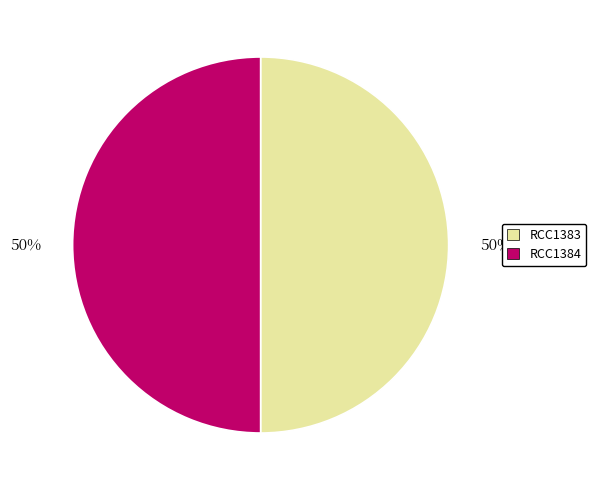

Is the sum of RCC1383 and RCC1384 greater than half?

Yes